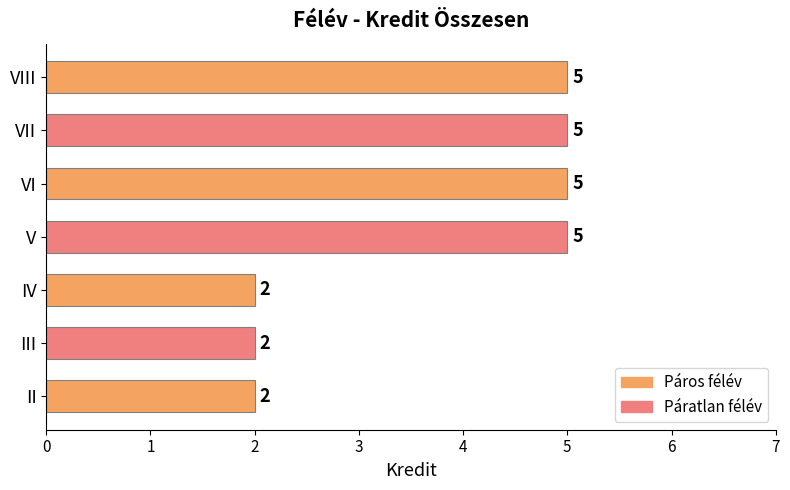

Which has a higher value, V or III?

V